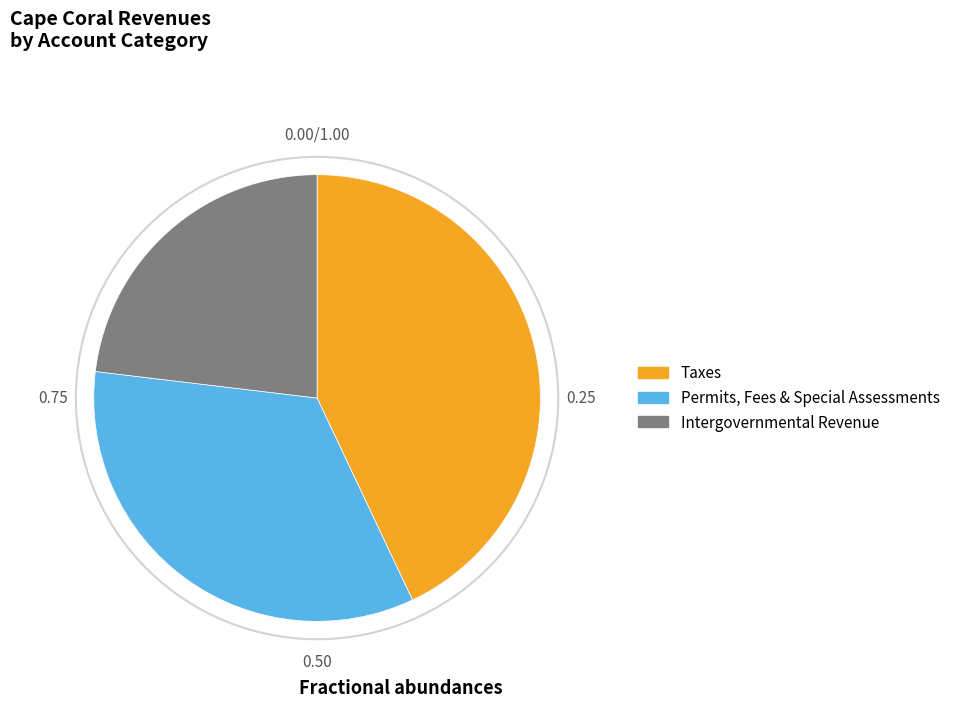

Combined, do Permits, Fees & Special Assessments and Intergovernmental Revenue account for over 50%?

Yes